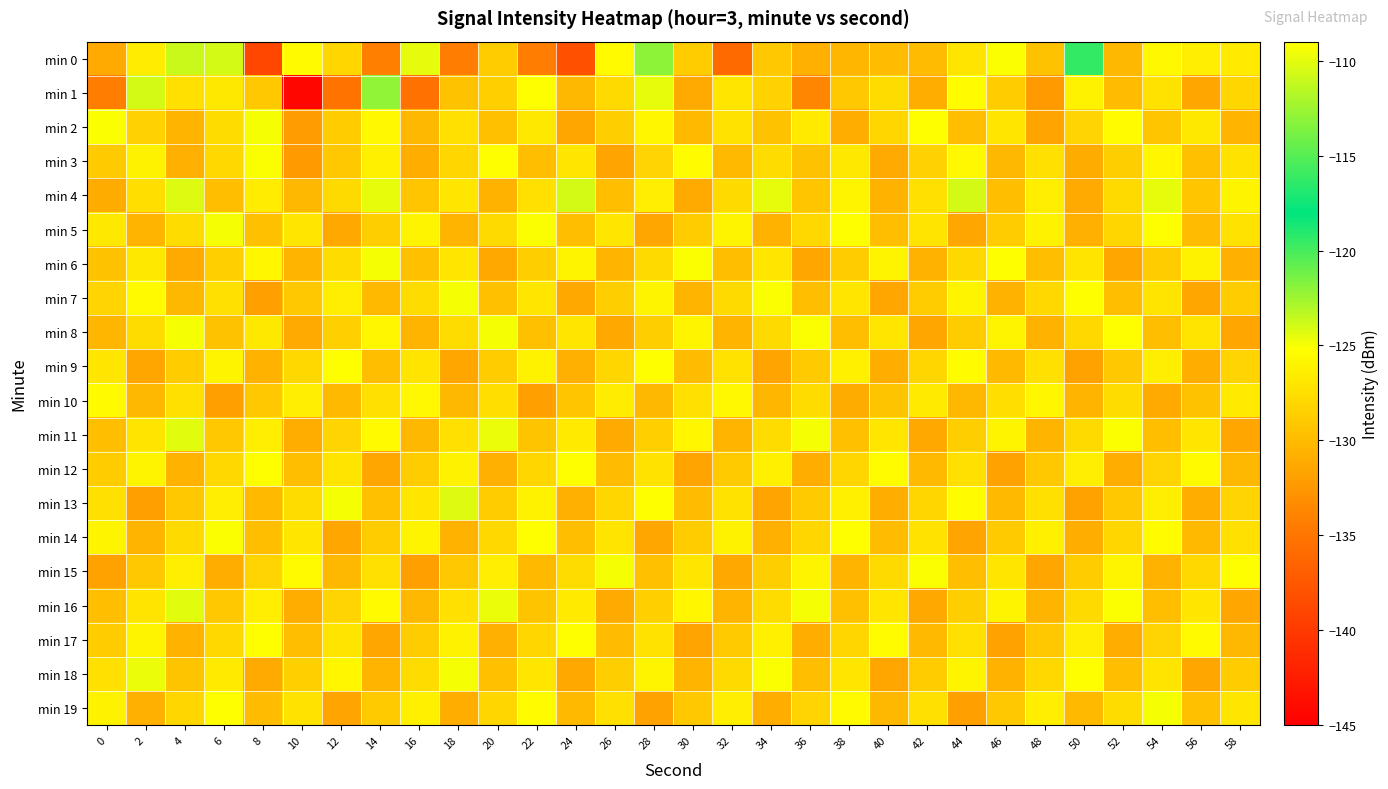

Between 44 and 22, which is larger?

44